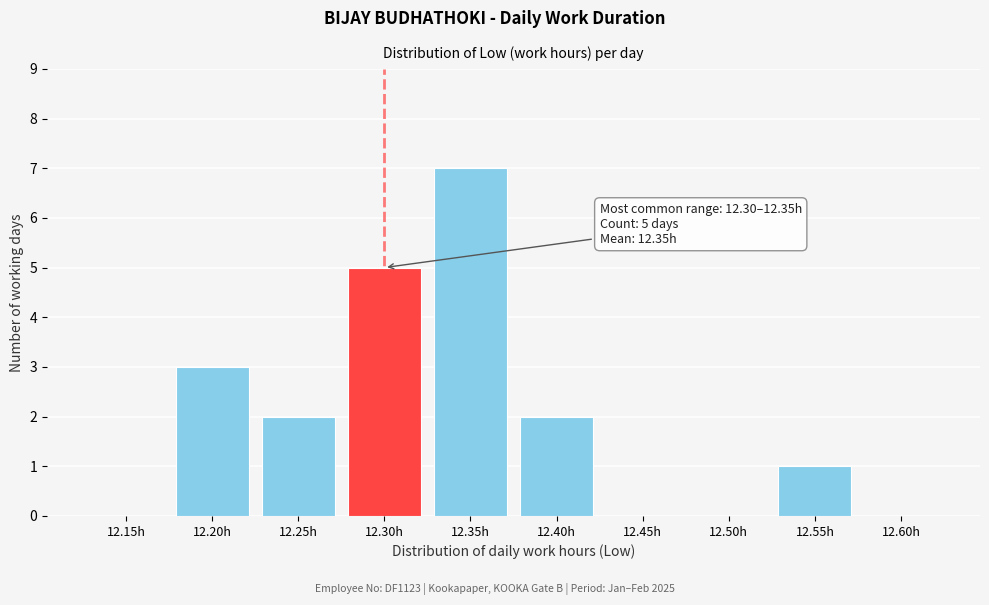

Reading right to left, what are all the values shown in this chart?

12.60h=0	12.55h=1	12.50h=0	12.45h=0	12.40h=2	12.35h=7	12.30h=5	12.25h=2	12.20h=3	12.15h=0